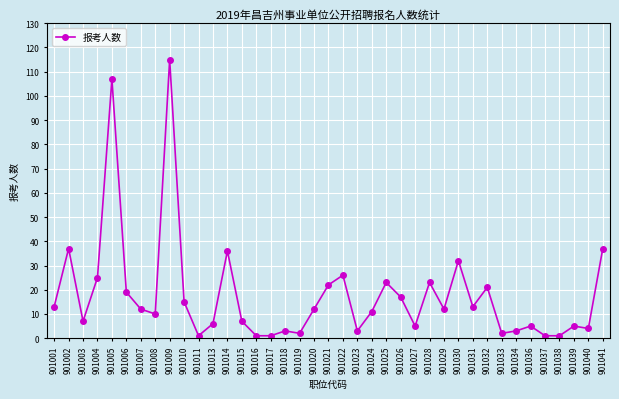

Where is the first local minimum?

901003